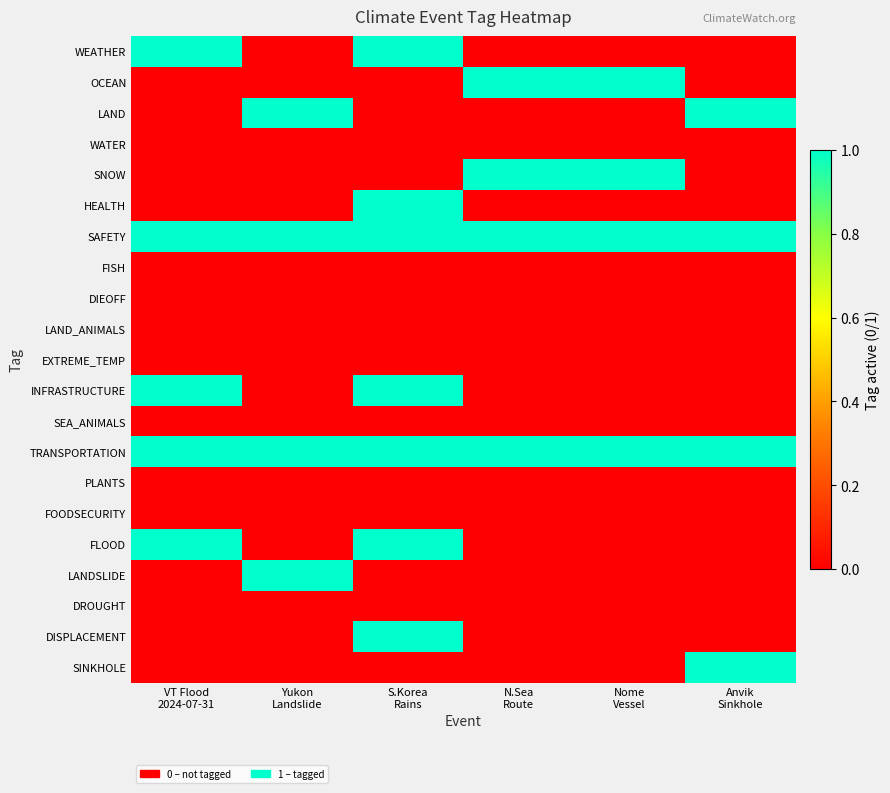

Reading left to right, transcribe all the data shown in this chart.

WEATHER: VT Flood
2024-07-31=1	Yukon
Landslide=0	S.Korea
Rains=1	N.Sea
Route=0	Nome
Vessel=0	Anvik
Sinkhole=0
OCEAN: VT Flood
2024-07-31=0	Yukon
Landslide=0	S.Korea
Rains=0	N.Sea
Route=1	Nome
Vessel=1	Anvik
Sinkhole=0
LAND: VT Flood
2024-07-31=0	Yukon
Landslide=1	S.Korea
Rains=0	N.Sea
Route=0	Nome
Vessel=0	Anvik
Sinkhole=1
WATER: VT Flood
2024-07-31=0	Yukon
Landslide=0	S.Korea
Rains=0	N.Sea
Route=0	Nome
Vessel=0	Anvik
Sinkhole=0
SNOW: VT Flood
2024-07-31=0	Yukon
Landslide=0	S.Korea
Rains=0	N.Sea
Route=1	Nome
Vessel=1	Anvik
Sinkhole=0
HEALTH: VT Flood
2024-07-31=0	Yukon
Landslide=0	S.Korea
Rains=1	N.Sea
Route=0	Nome
Vessel=0	Anvik
Sinkhole=0
SAFETY: VT Flood
2024-07-31=1	Yukon
Landslide=1	S.Korea
Rains=1	N.Sea
Route=1	Nome
Vessel=1	Anvik
Sinkhole=1
FISH: VT Flood
2024-07-31=0	Yukon
Landslide=0	S.Korea
Rains=0	N.Sea
Route=0	Nome
Vessel=0	Anvik
Sinkhole=0
DIEOFF: VT Flood
2024-07-31=0	Yukon
Landslide=0	S.Korea
Rains=0	N.Sea
Route=0	Nome
Vessel=0	Anvik
Sinkhole=0
LAND_ANIMALS: VT Flood
2024-07-31=0	Yukon
Landslide=0	S.Korea
Rains=0	N.Sea
Route=0	Nome
Vessel=0	Anvik
Sinkhole=0
EXTREME_TEMP: VT Flood
2024-07-31=0	Yukon
Landslide=0	S.Korea
Rains=0	N.Sea
Route=0	Nome
Vessel=0	Anvik
Sinkhole=0
INFRASTRUCTURE: VT Flood
2024-07-31=1	Yukon
Landslide=0	S.Korea
Rains=1	N.Sea
Route=0	Nome
Vessel=0	Anvik
Sinkhole=0
SEA_ANIMALS: VT Flood
2024-07-31=0	Yukon
Landslide=0	S.Korea
Rains=0	N.Sea
Route=0	Nome
Vessel=0	Anvik
Sinkhole=0
TRANSPORTATION: VT Flood
2024-07-31=1	Yukon
Landslide=1	S.Korea
Rains=1	N.Sea
Route=1	Nome
Vessel=1	Anvik
Sinkhole=1
PLANTS: VT Flood
2024-07-31=0	Yukon
Landslide=0	S.Korea
Rains=0	N.Sea
Route=0	Nome
Vessel=0	Anvik
Sinkhole=0
FOODSECURITY: VT Flood
2024-07-31=0	Yukon
Landslide=0	S.Korea
Rains=0	N.Sea
Route=0	Nome
Vessel=0	Anvik
Sinkhole=0
FLOOD: VT Flood
2024-07-31=1	Yukon
Landslide=0	S.Korea
Rains=1	N.Sea
Route=0	Nome
Vessel=0	Anvik
Sinkhole=0
LANDSLIDE: VT Flood
2024-07-31=0	Yukon
Landslide=1	S.Korea
Rains=0	N.Sea
Route=0	Nome
Vessel=0	Anvik
Sinkhole=0
DROUGHT: VT Flood
2024-07-31=0	Yukon
Landslide=0	S.Korea
Rains=0	N.Sea
Route=0	Nome
Vessel=0	Anvik
Sinkhole=0
DISPLACEMENT: VT Flood
2024-07-31=0	Yukon
Landslide=0	S.Korea
Rains=1	N.Sea
Route=0	Nome
Vessel=0	Anvik
Sinkhole=0
SINKHOLE: VT Flood
2024-07-31=0	Yukon
Landslide=0	S.Korea
Rains=0	N.Sea
Route=0	Nome
Vessel=0	Anvik
Sinkhole=1